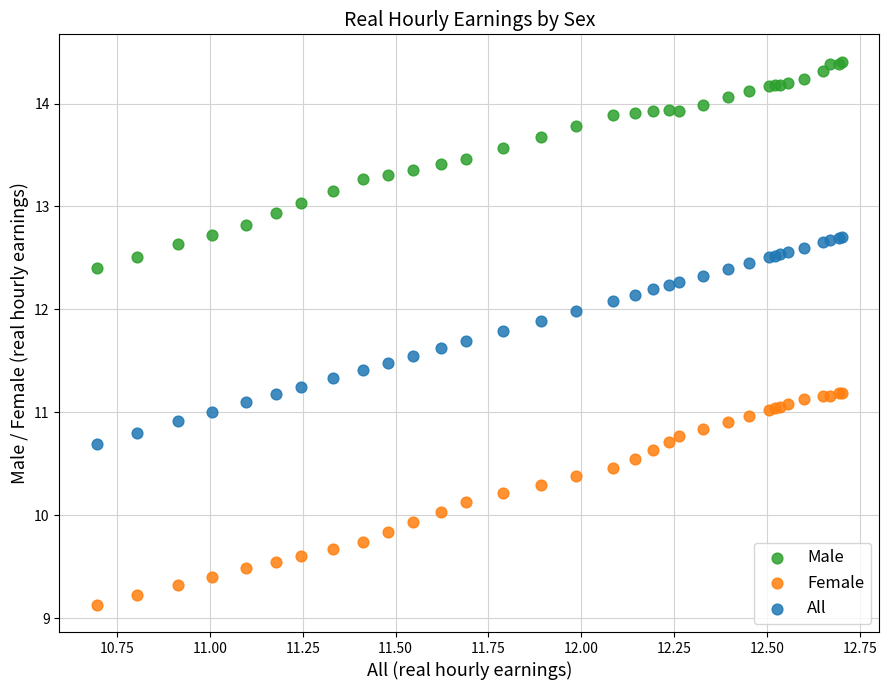

Which series contains the highest Y value?

Male